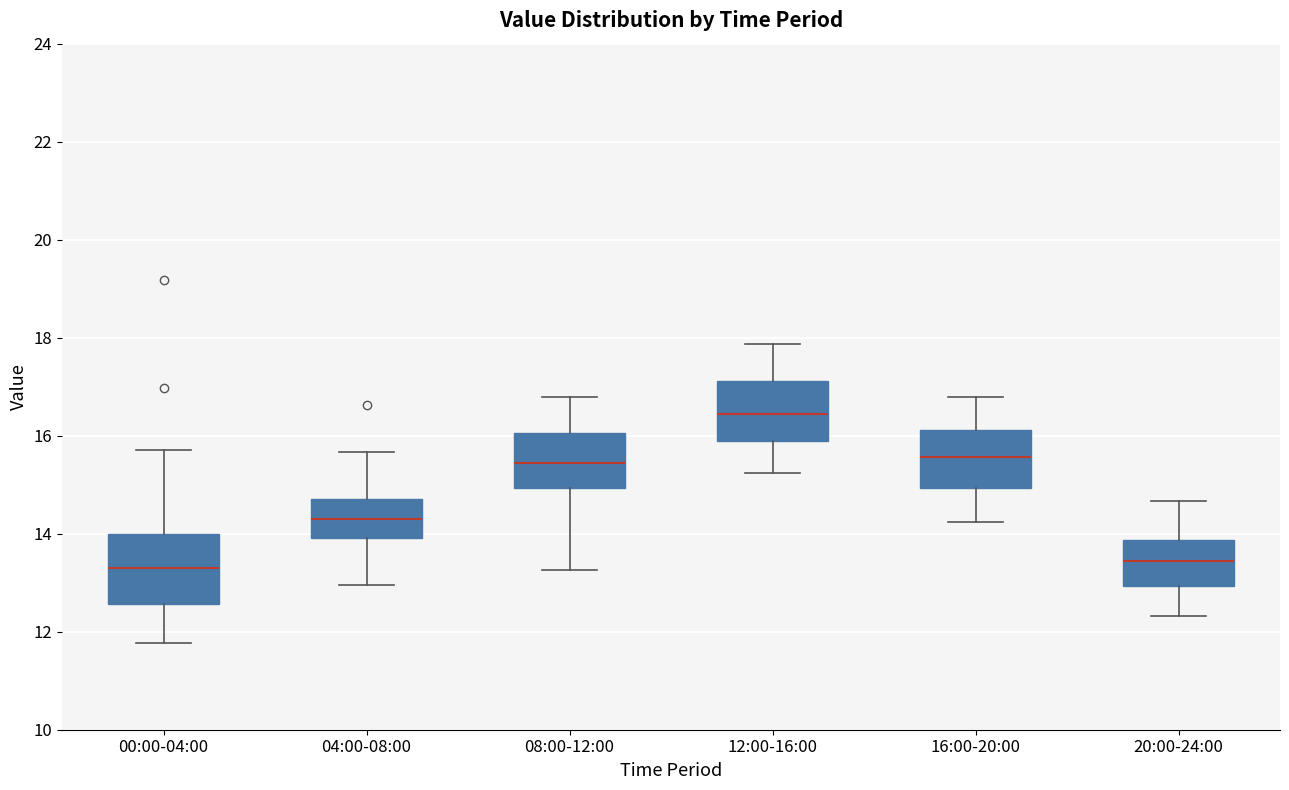

Reading left to right, transcribe this box plot: for each box, give where its median line is, the range the box spans, and where its two whiskers end, as read against the y-axis. The values are not printed on the chart, so give them approximately, as read against the axis.

00:00-04:00: median 13.4, box 12.6 to 14.0, whiskers 11.8 to 15.8
04:00-08:00: median 14.4, box 14.0 to 14.8, whiskers 13.0 to 15.6
08:00-12:00: median 15.4, box 15.0 to 16.0, whiskers 13.2 to 16.8
12:00-16:00: median 16.4, box 15.8 to 17.2, whiskers 15.2 to 17.8
16:00-20:00: median 15.6, box 15.0 to 16.2, whiskers 14.2 to 16.8
20:00-24:00: median 13.4, box 13.0 to 13.8, whiskers 12.4 to 14.6